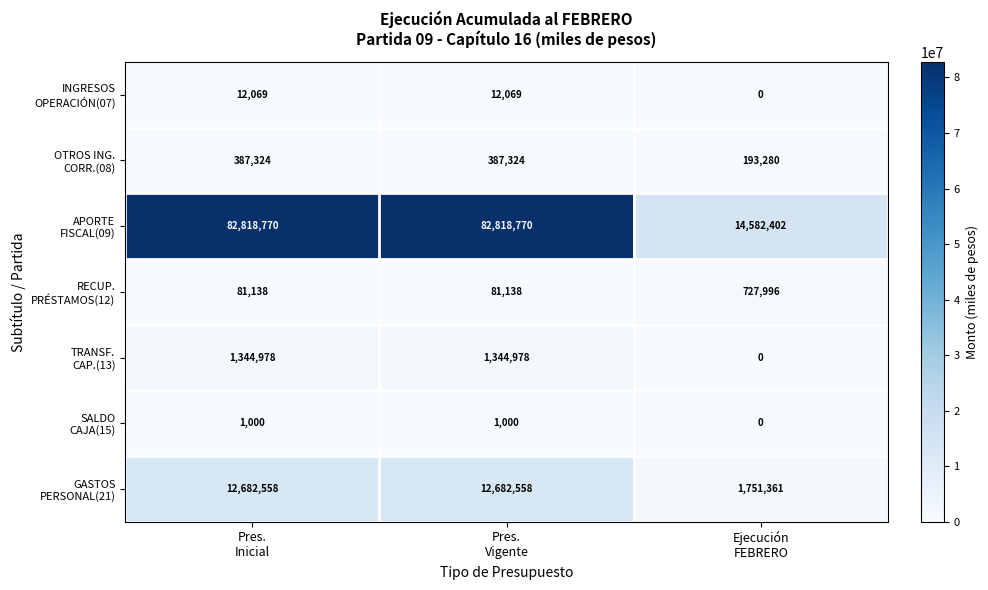

What is the greatest value displayed?

82818770